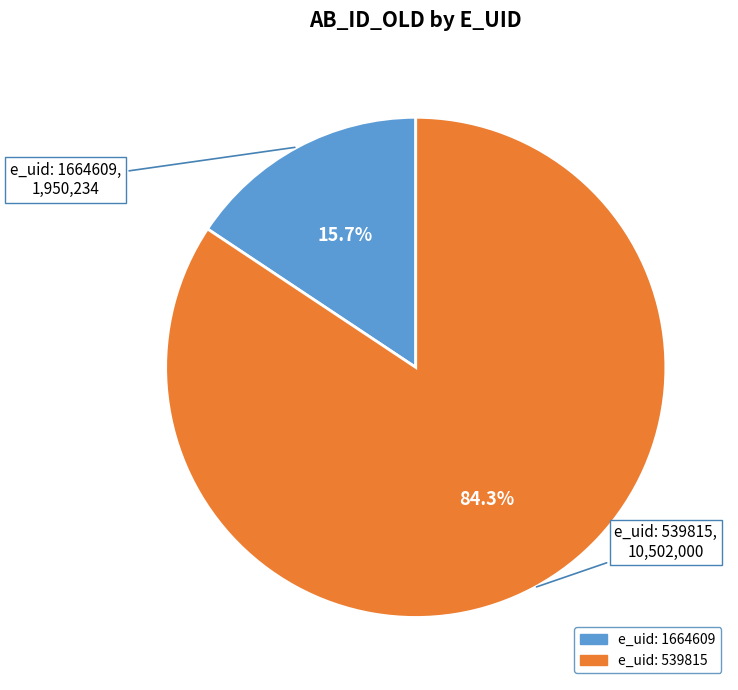

Is there any slice that represents more than half of the pie?

Yes